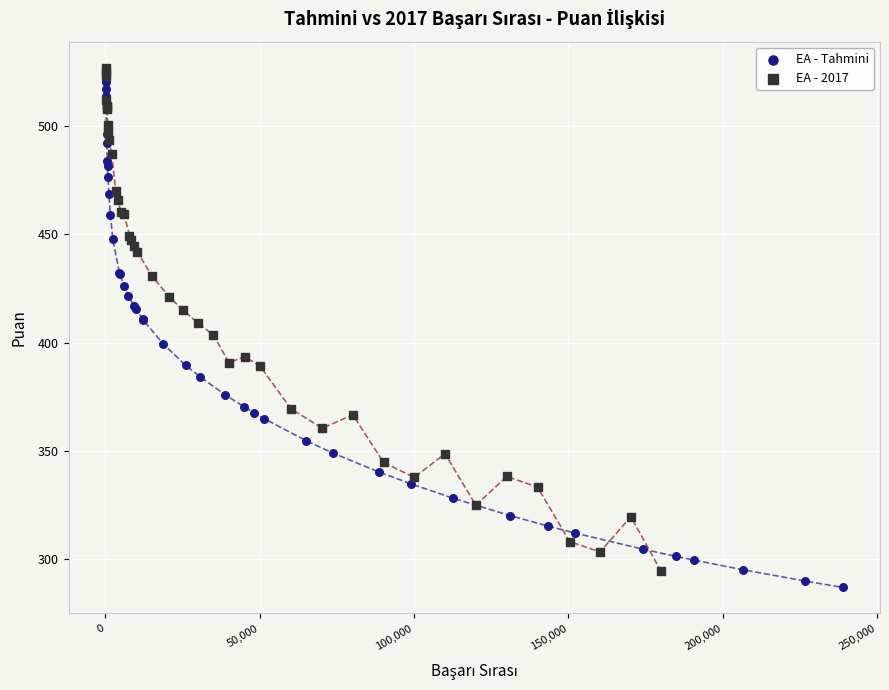

Which series has the widest spread of Y values?

EA - Tahmini